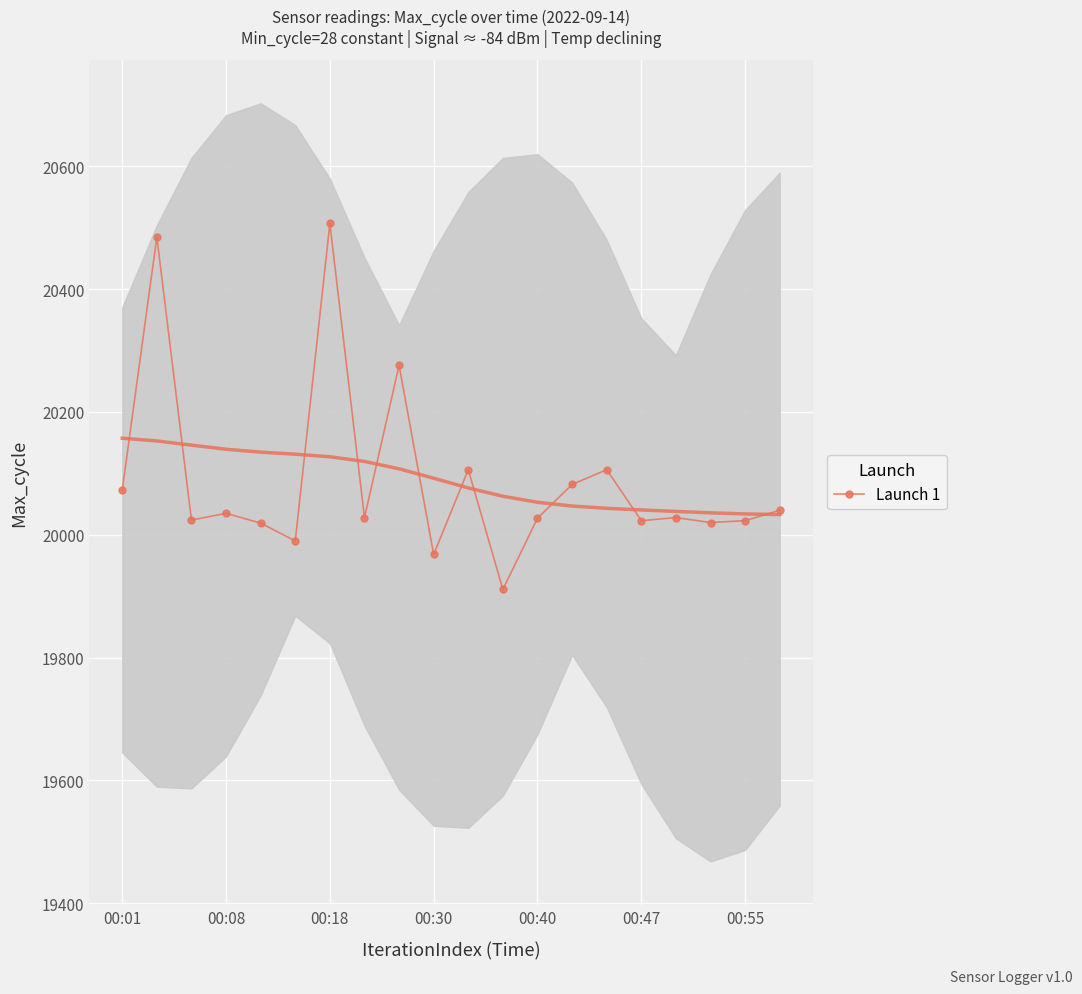

What is the maximum value for Launch 1?

20507